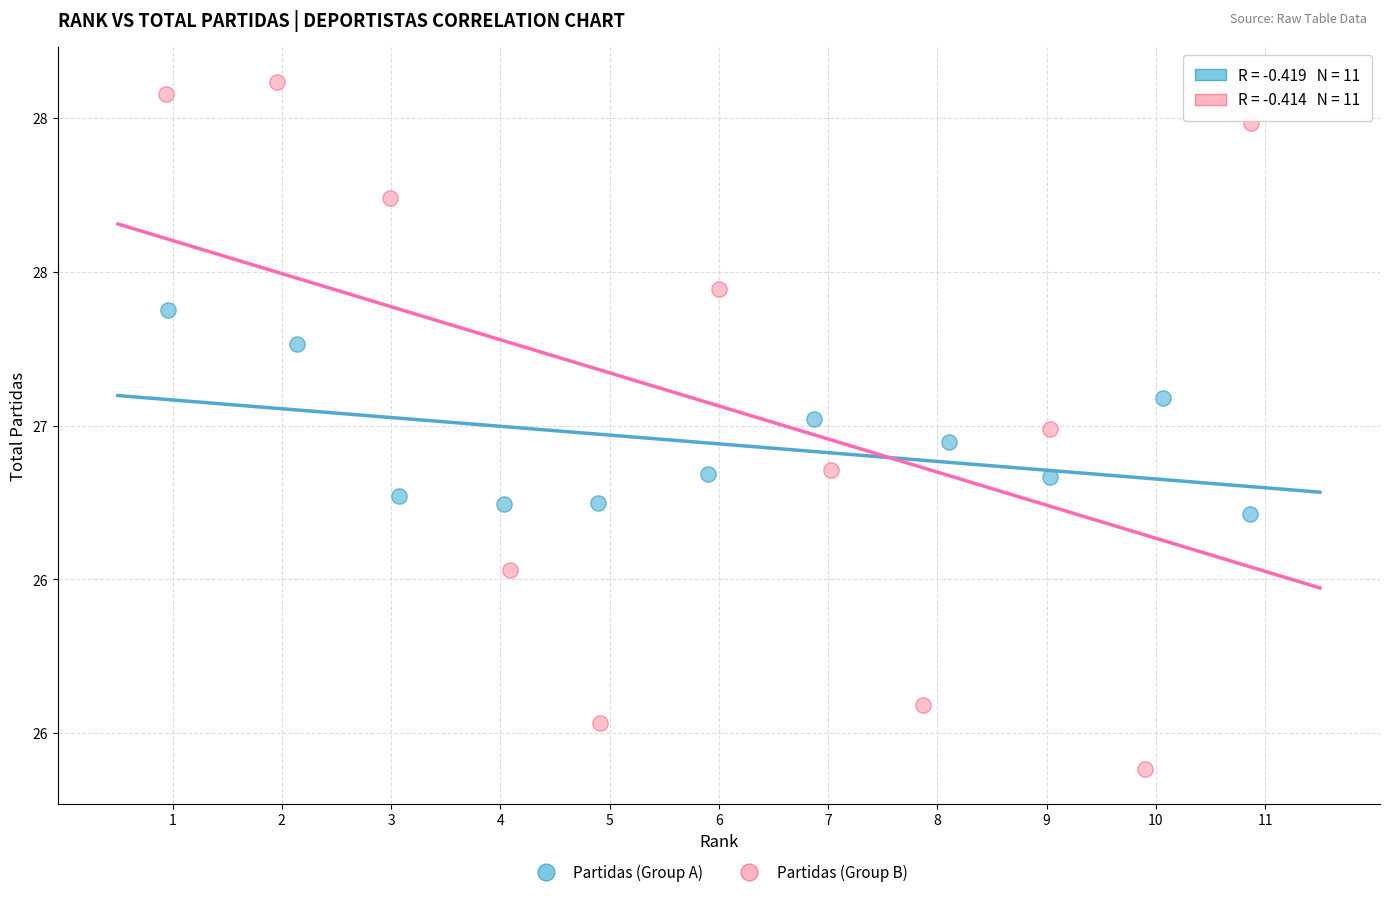

Which series contains the highest Y value?

Partidas (Group B)